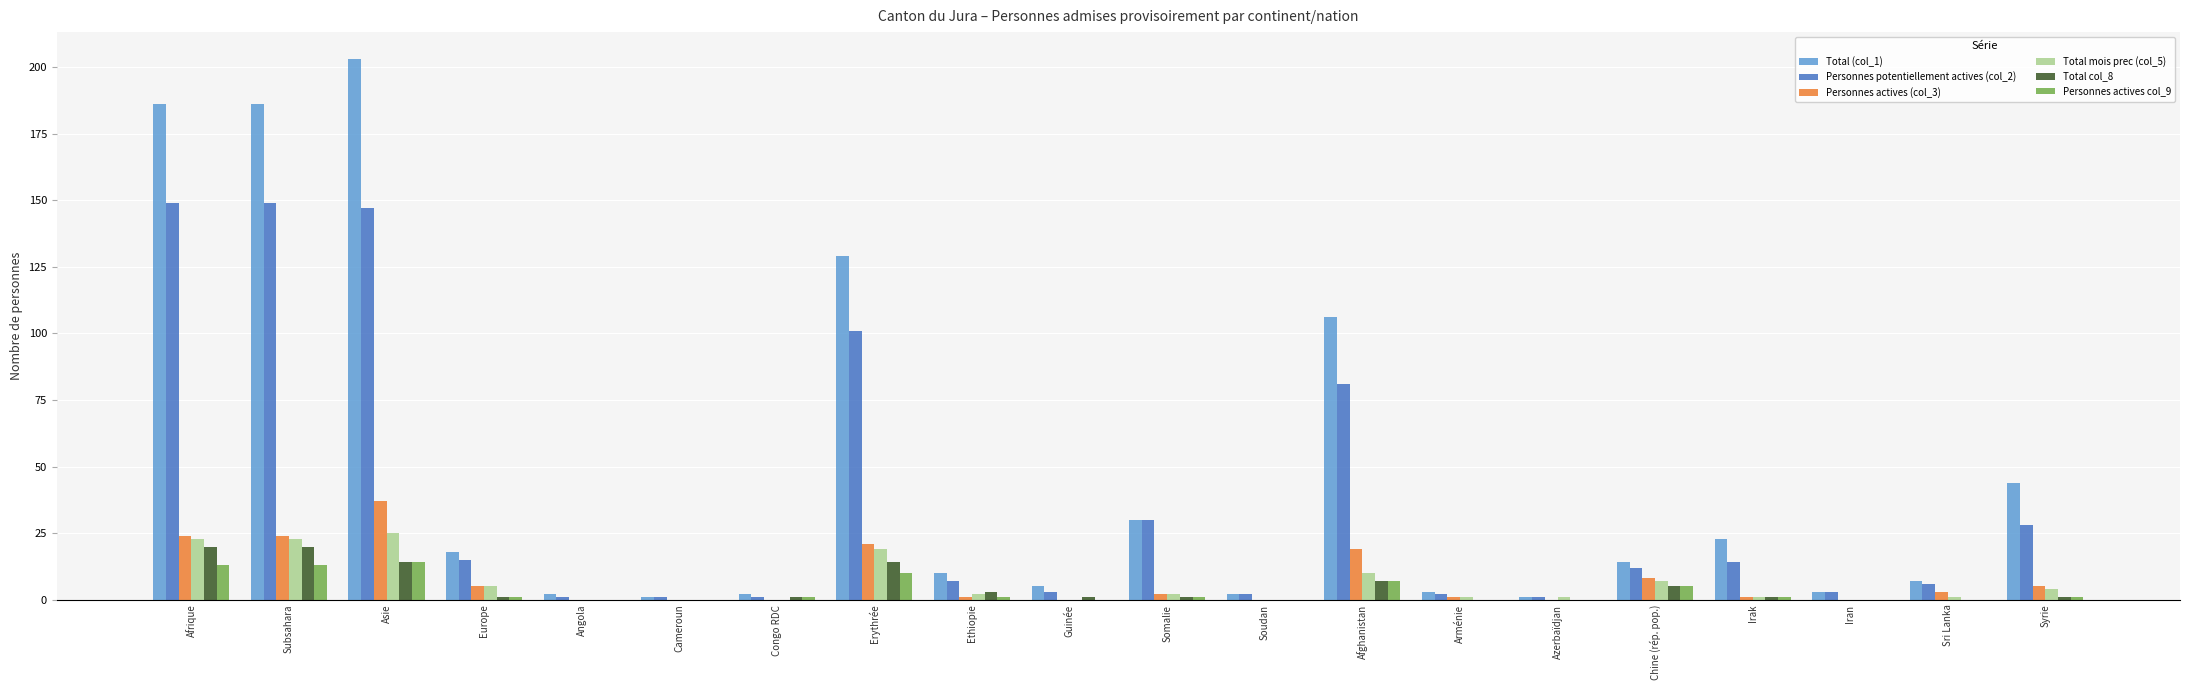

Is it true that Total (col_1) equals 1 at Azerbaïdjan?

True